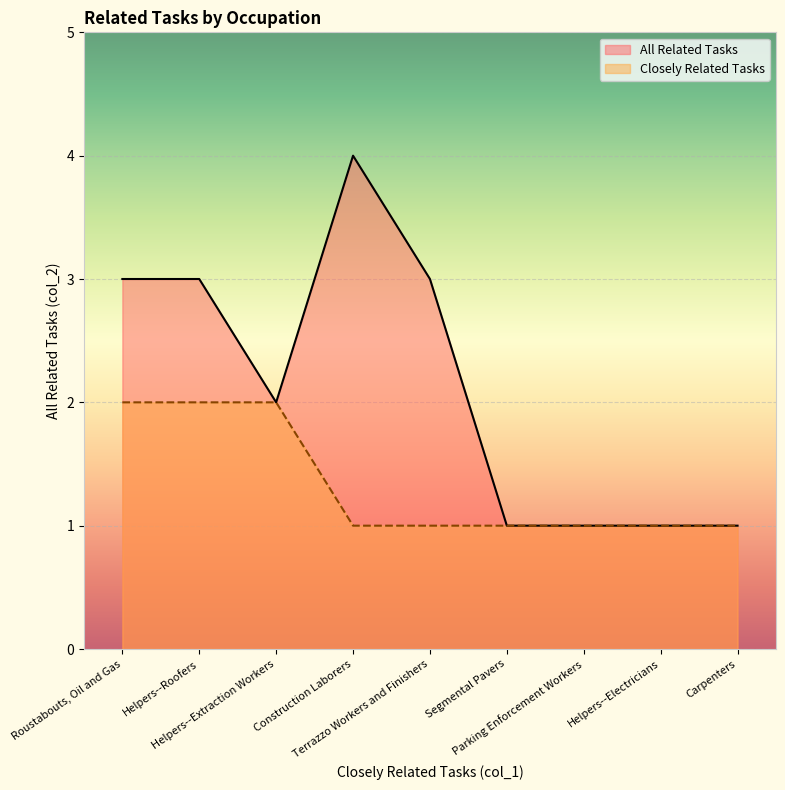

What is the change in value from Helpers--Roofers to Helpers--Electricians?

-2